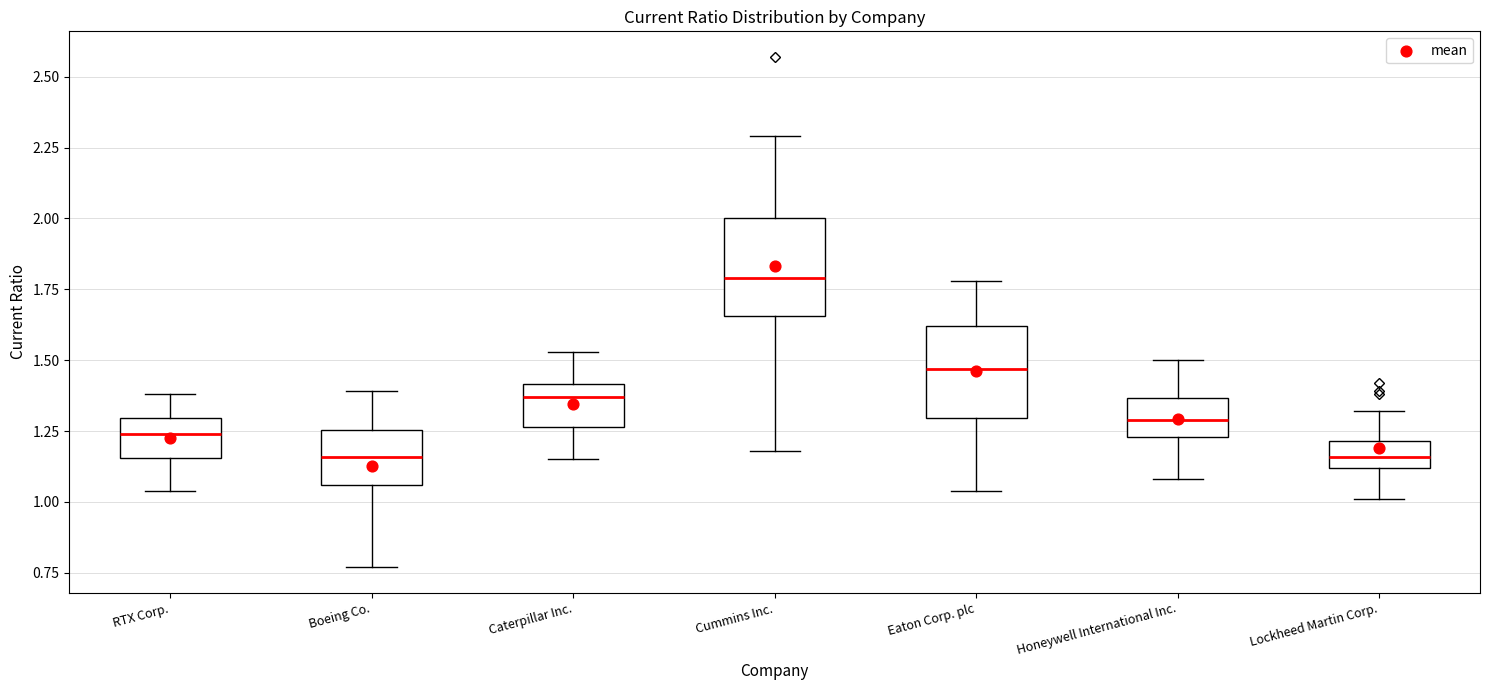

Where does the lower whisker of the box for Boeing Co. end on the y-axis? The values are not printed on the chart, so give them approximately, as read against the axis.

0.75